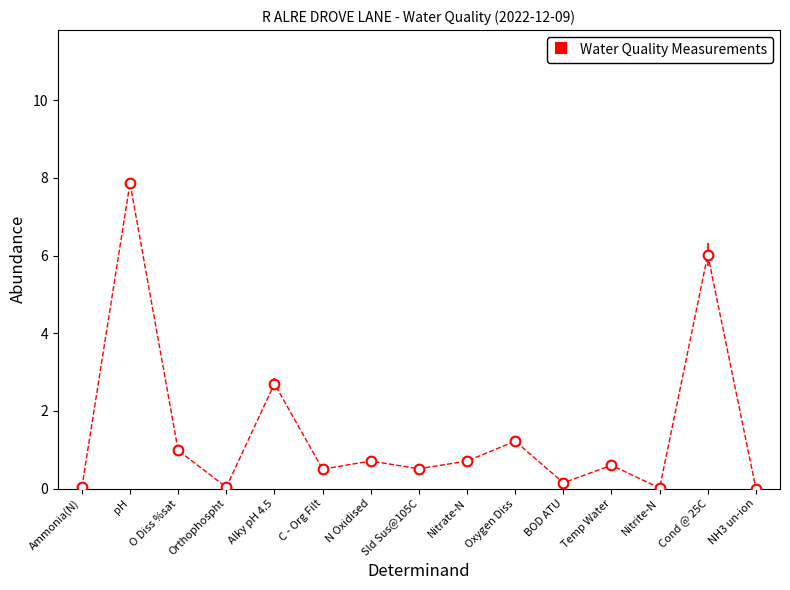

Read the value at C - Org Filt.

0.5